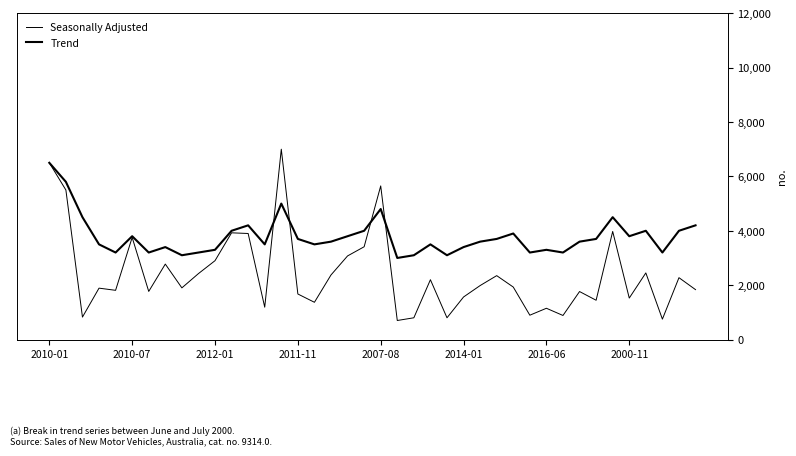

Does the chart display data point markers on the line(s)?

No